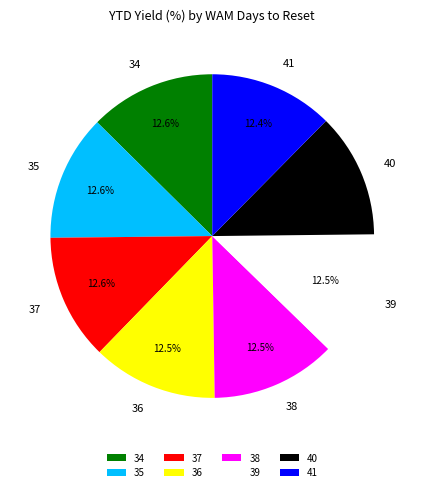

To the nearest percent, what percentage of the pie is 34?

13%